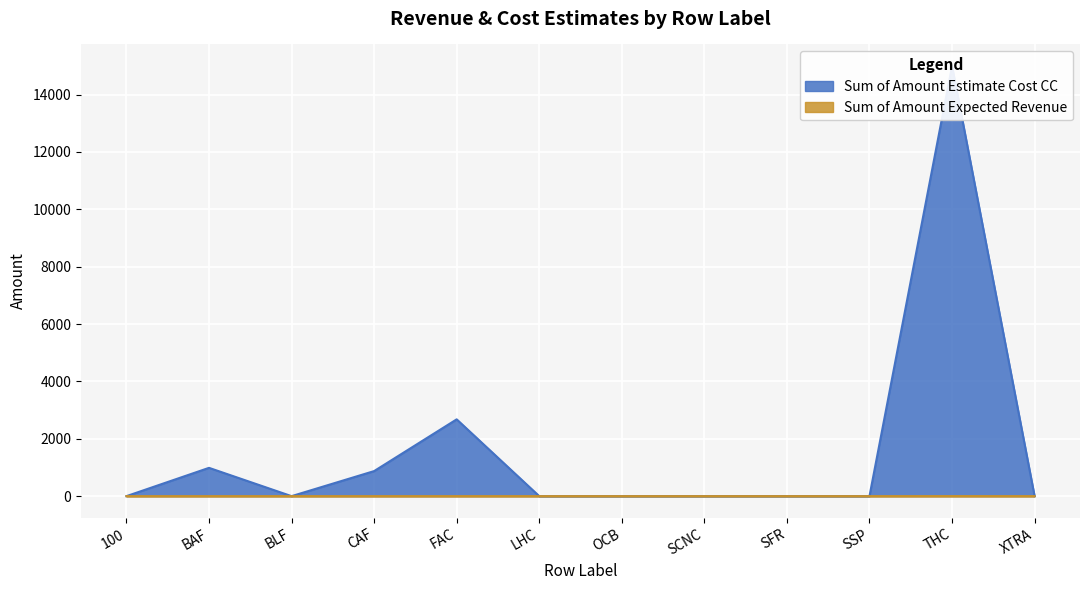

What is the spread (max minus min) of values at THC?

14999